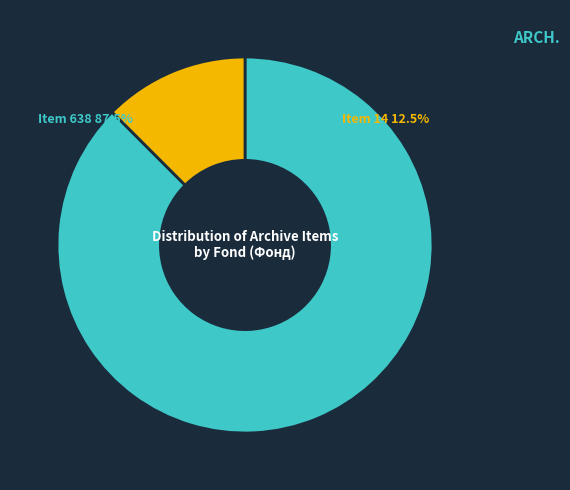

What percentage is the Item 14 (Фонд 6) slice, to the nearest percent?

12%